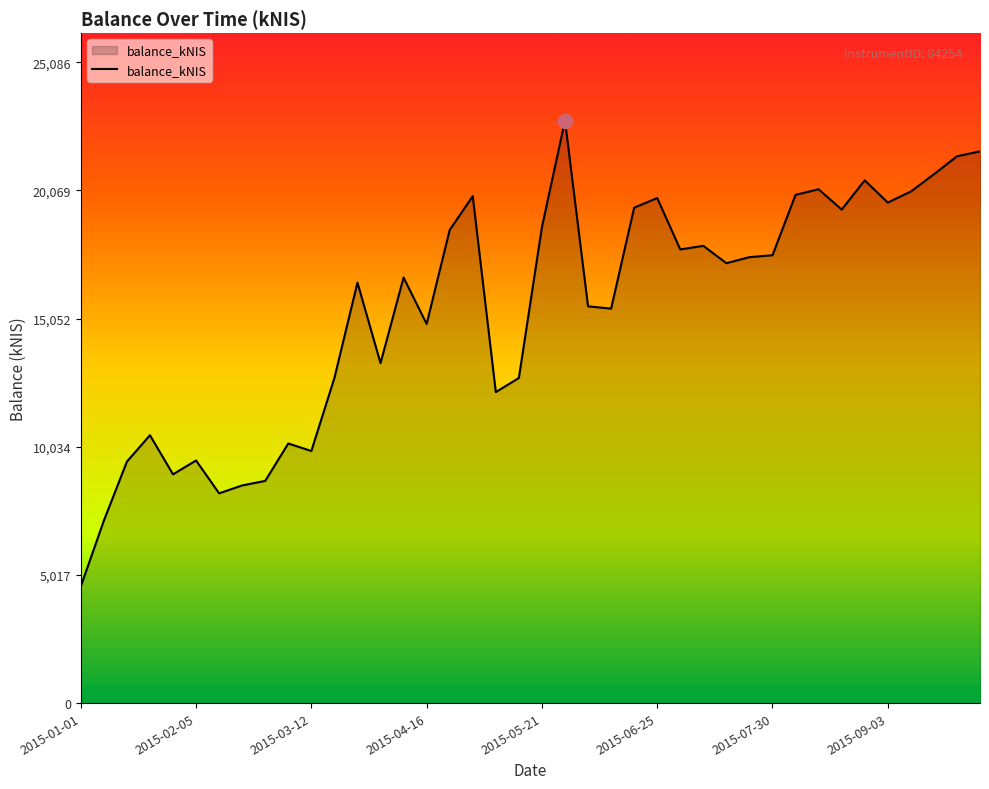

How many lines are shown in the chart?

1